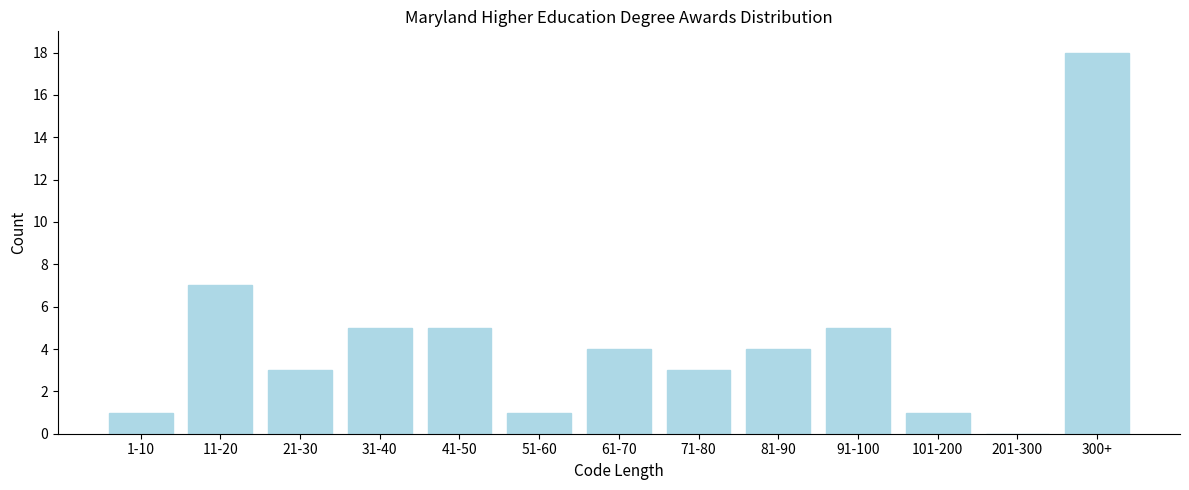

Reading left to right, what are all the values shown in this chart?

1-10=1	11-20=7	21-30=3	31-40=5	41-50=5	51-60=1	61-70=4	71-80=3	81-90=4	91-100=5	101-200=1	201-300=0	300+=18